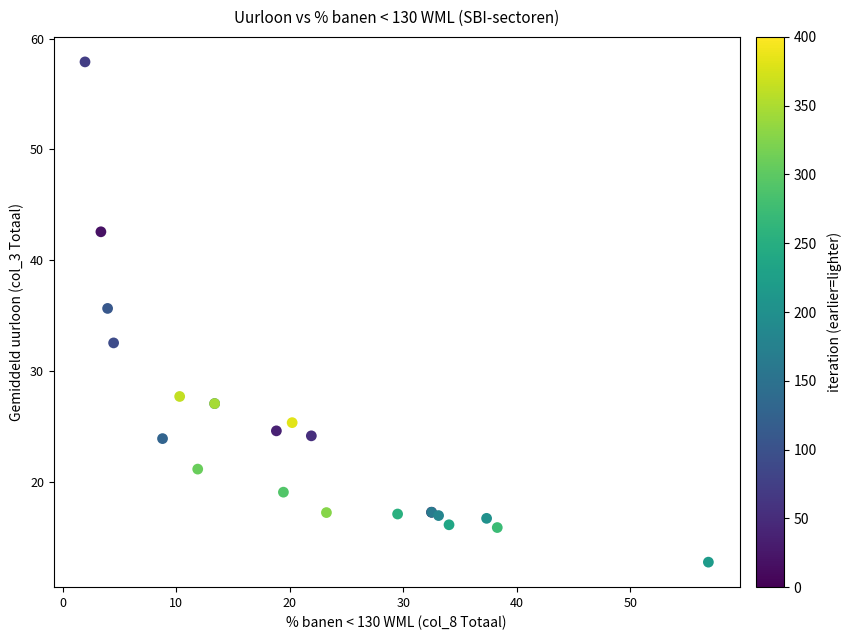

What Y value in the scatter plot is closest to 35?

35.7